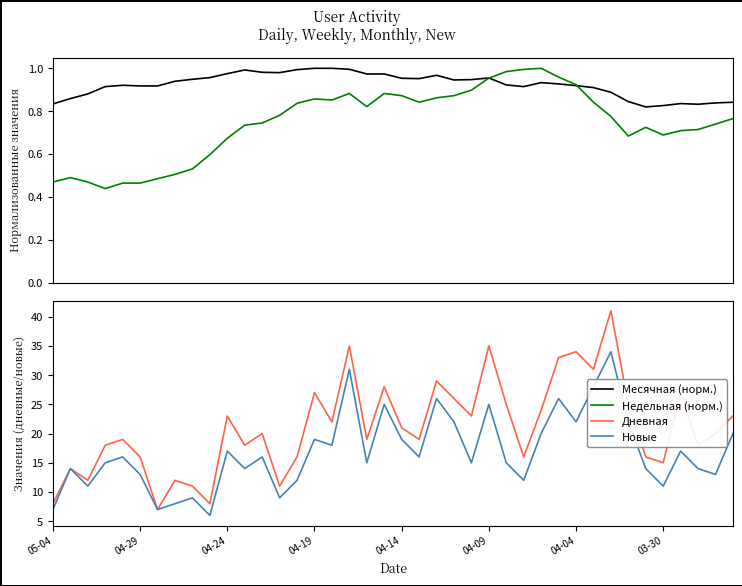

True or false: Дневная and Новые intersect in this chart.

False